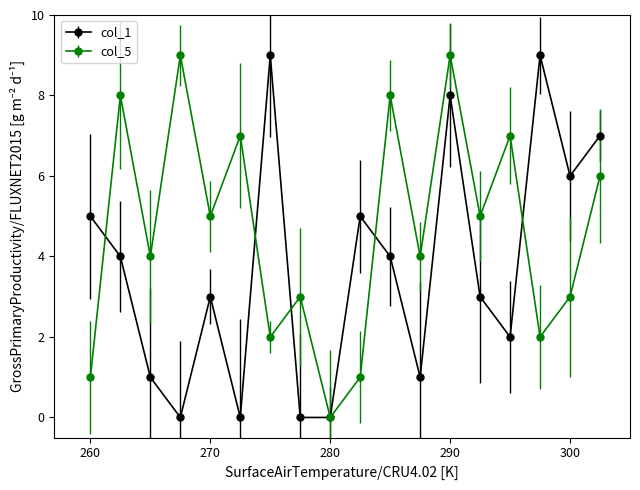

Which series has the largest total across all categories?

col_5